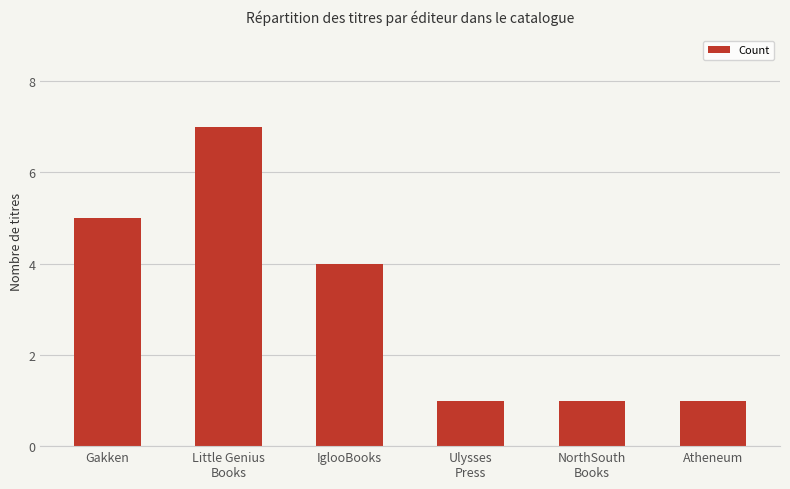

What is the ratio of the value at NorthSouth
Books to the value at Little Genius
Books?

0.1